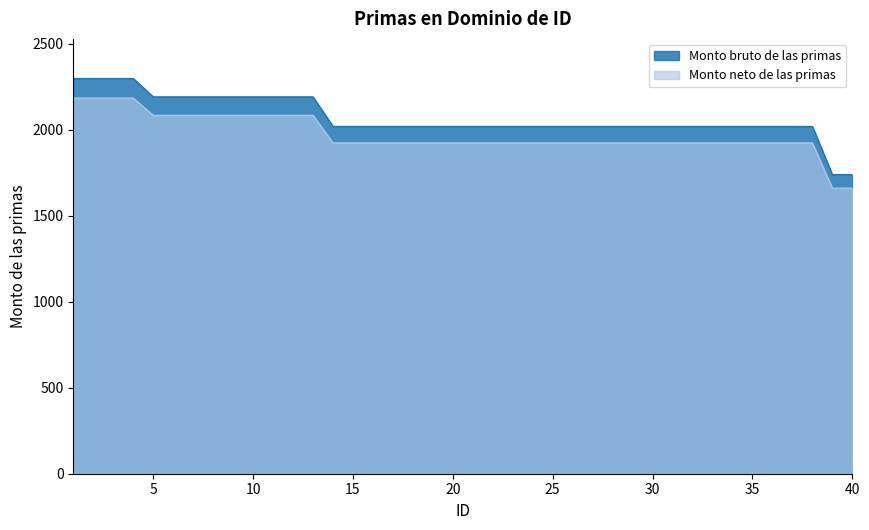

How many lines are shown in the chart?

2